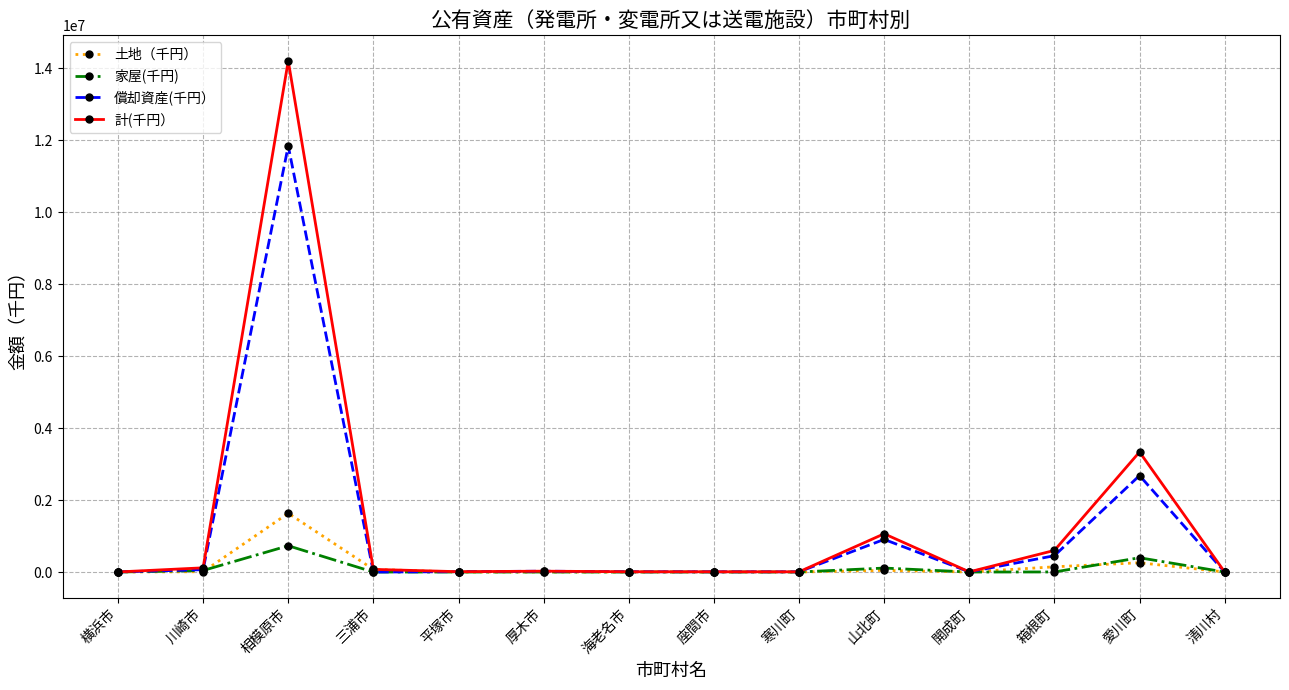

True or false: 償却資産(千円） has more than 1 interior local peaks.

True